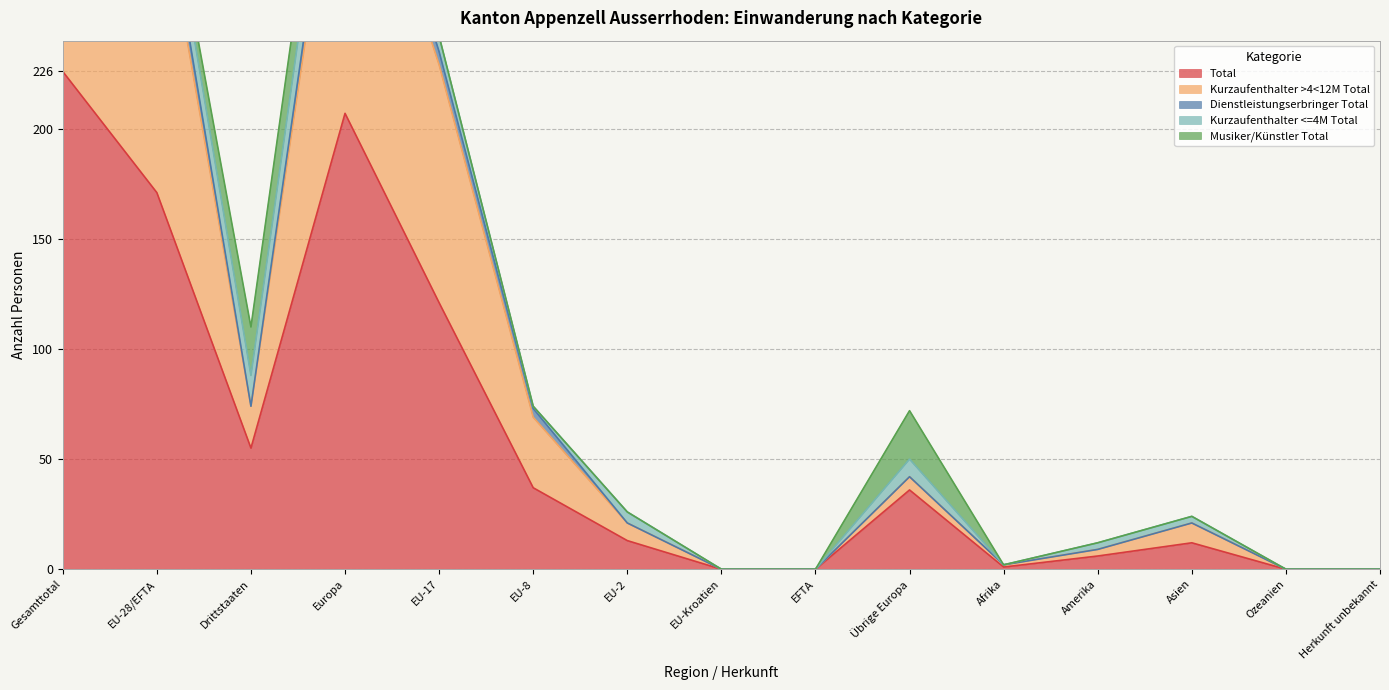

What is the maximum value shown in the chart?

226